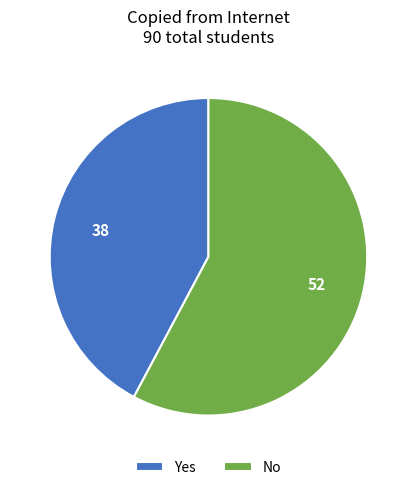

How many segments does this pie chart have?

2